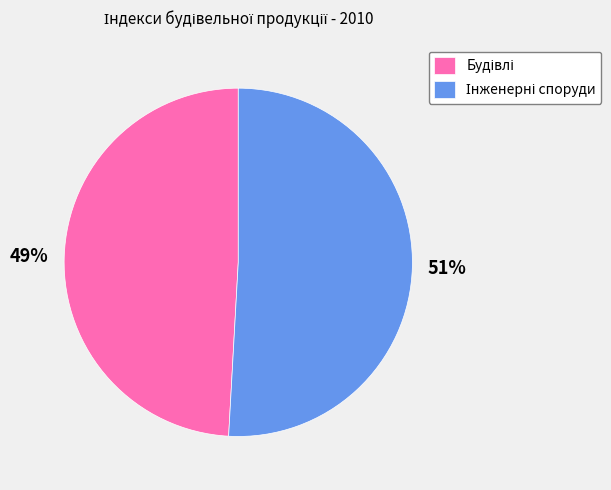

Is there a majority slice in this chart?

Yes